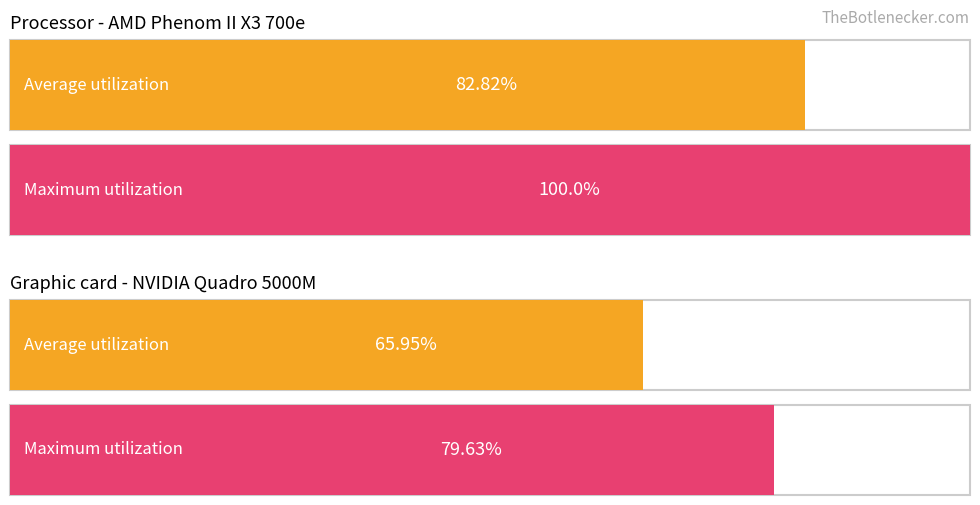

Which series has the largest range (max minus min)?

Maximum utilization